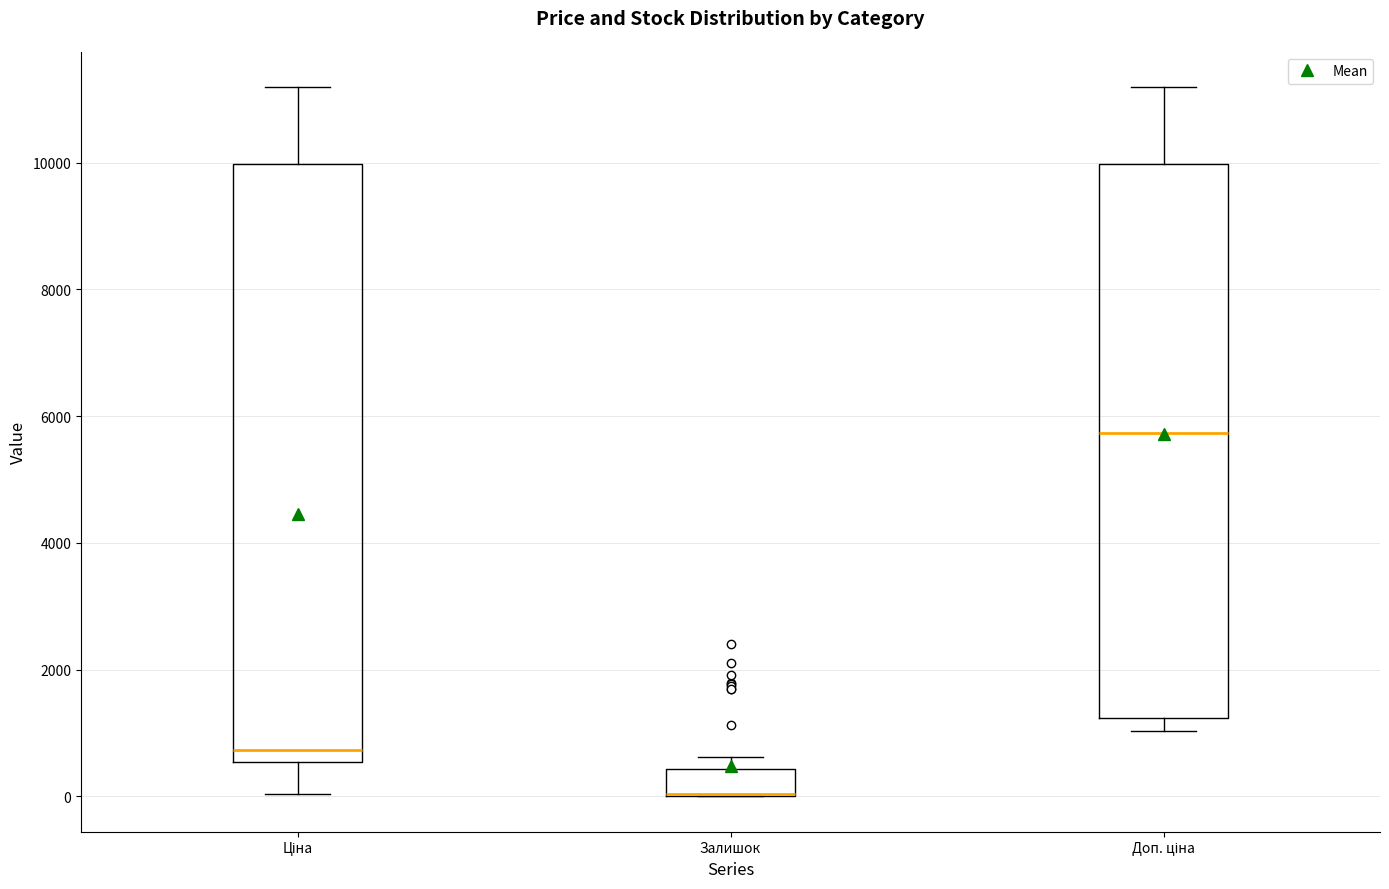

Reading left to right, transcribe this box plot: for each box, give where its median line is, the range the box spans, and where its two whiskers end, as read against the y-axis. The values are not printed on the chart, so give them approximately, as read against the axis.

Ціна: median 800, box 600 to 10000, whiskers 0 to 11200
Залишок: median 0 (drawn on the box's lower edge), box 0 to 400, whiskers 0 to 600
Доп. ціна: median 5800, box 1200 to 10000, whiskers 1000 to 11200